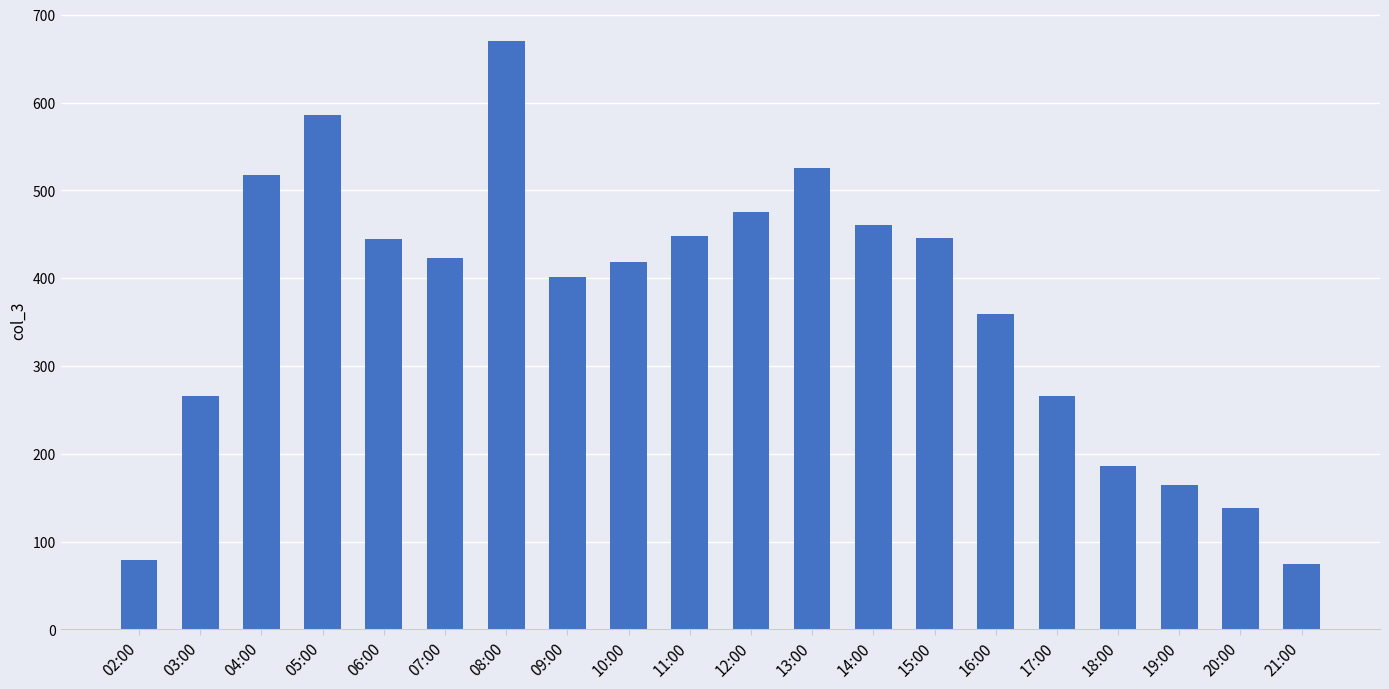

How many bars are there in total?

20